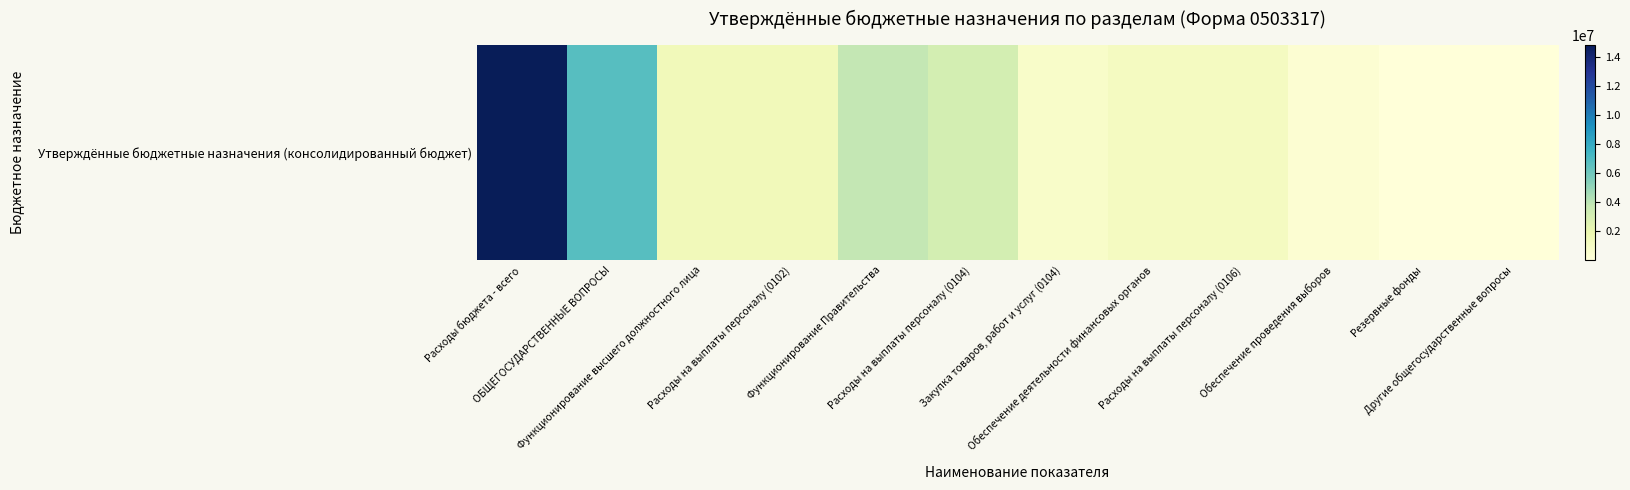

What is the maximum value shown in the chart?

14817738.7